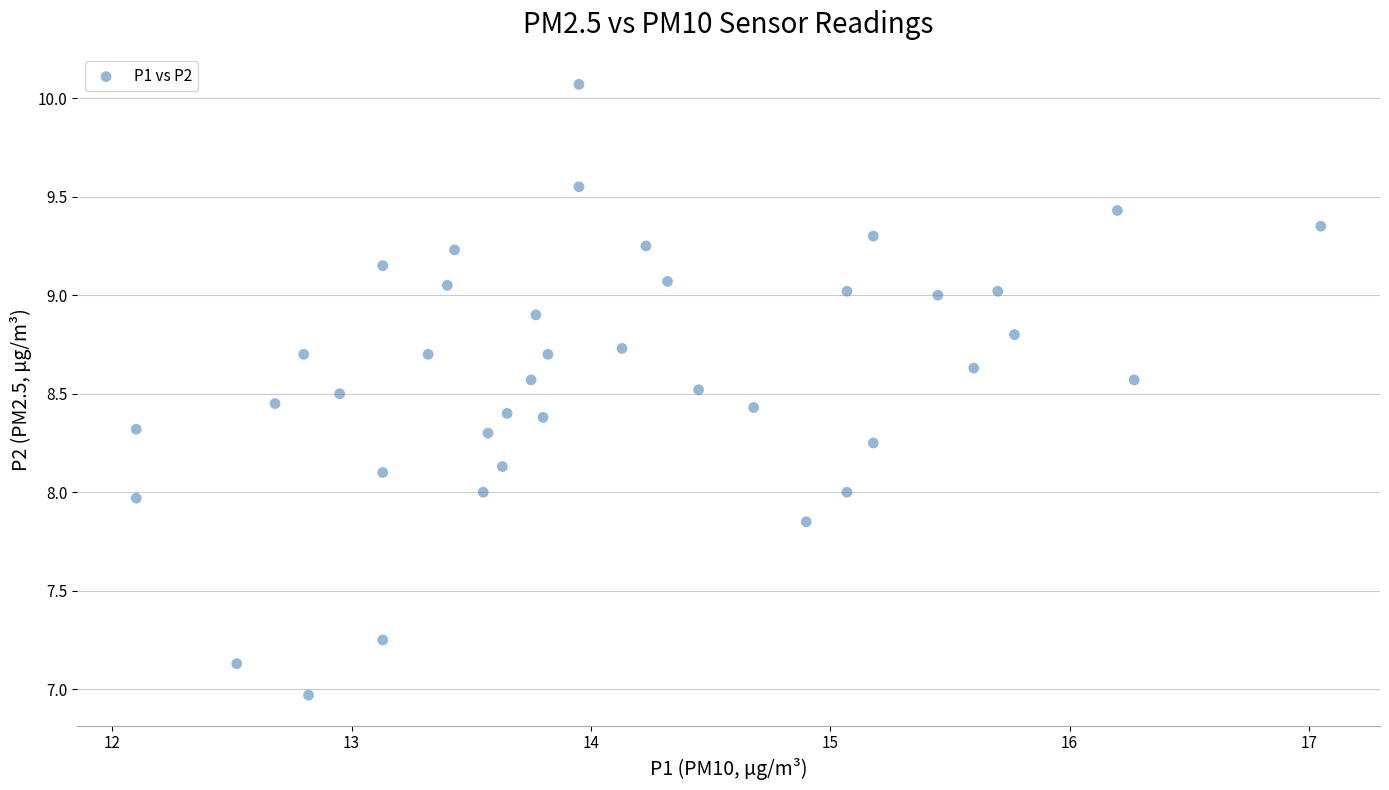

What is the range of X values (max minus min)?

5.0